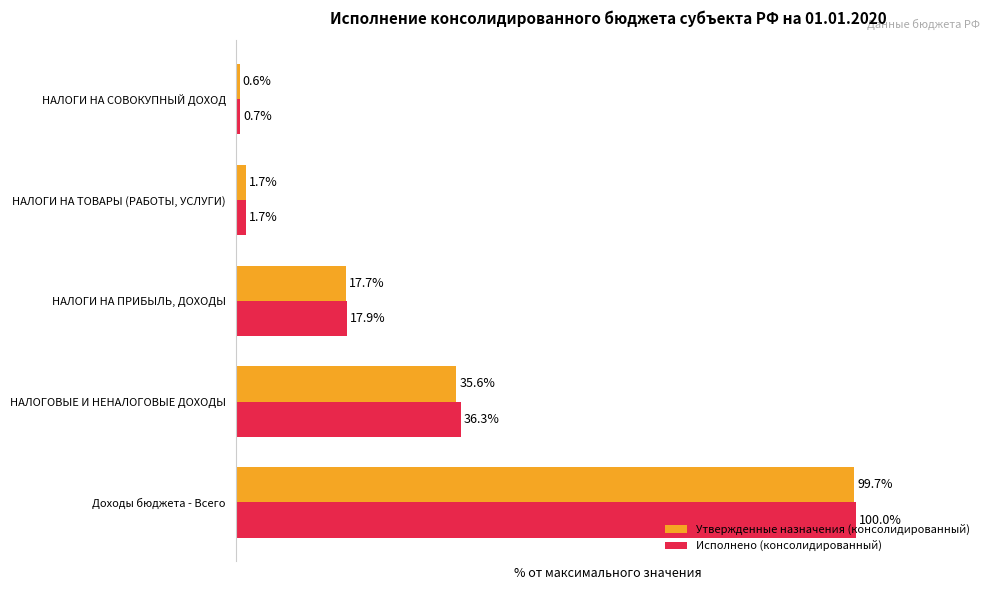

List the series in order of their peak value, highest first.

Исполнено (консолидированный), Утвержденные назначения (консолидированный)